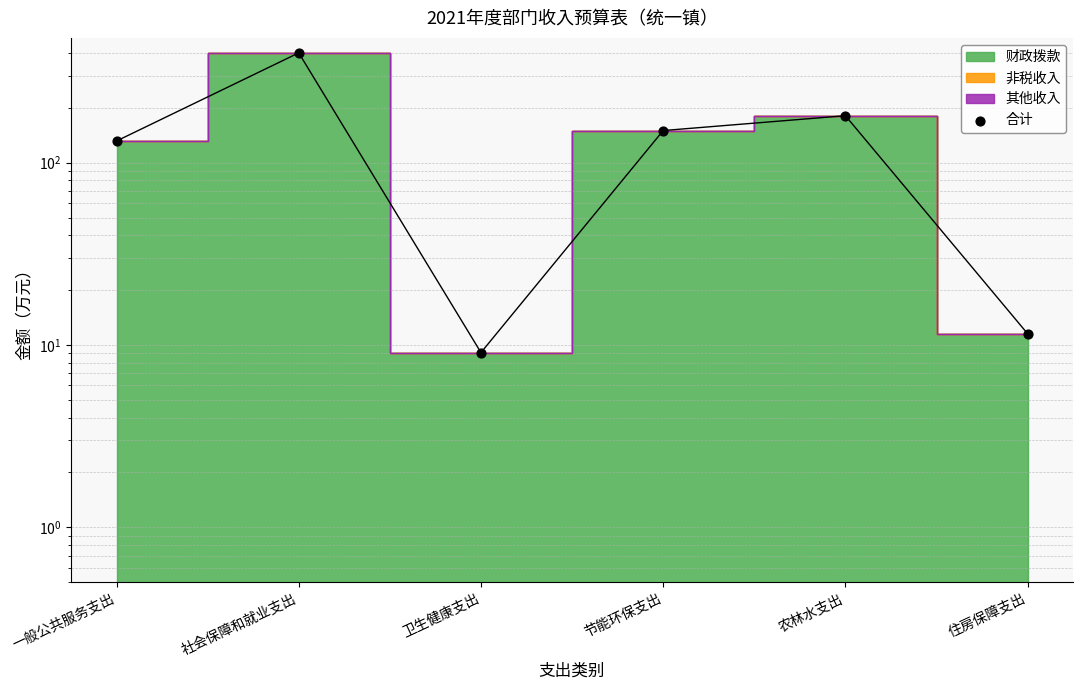

Which has a higher value, 住房保障支出 or 农林水支出?

农林水支出